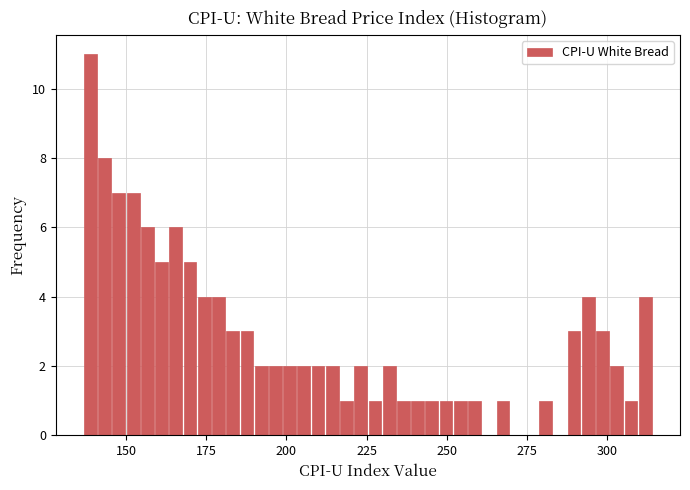

Around what value on the x-axis is the tallest bar? Give the approximate position of its centre, as read against the axis.

140